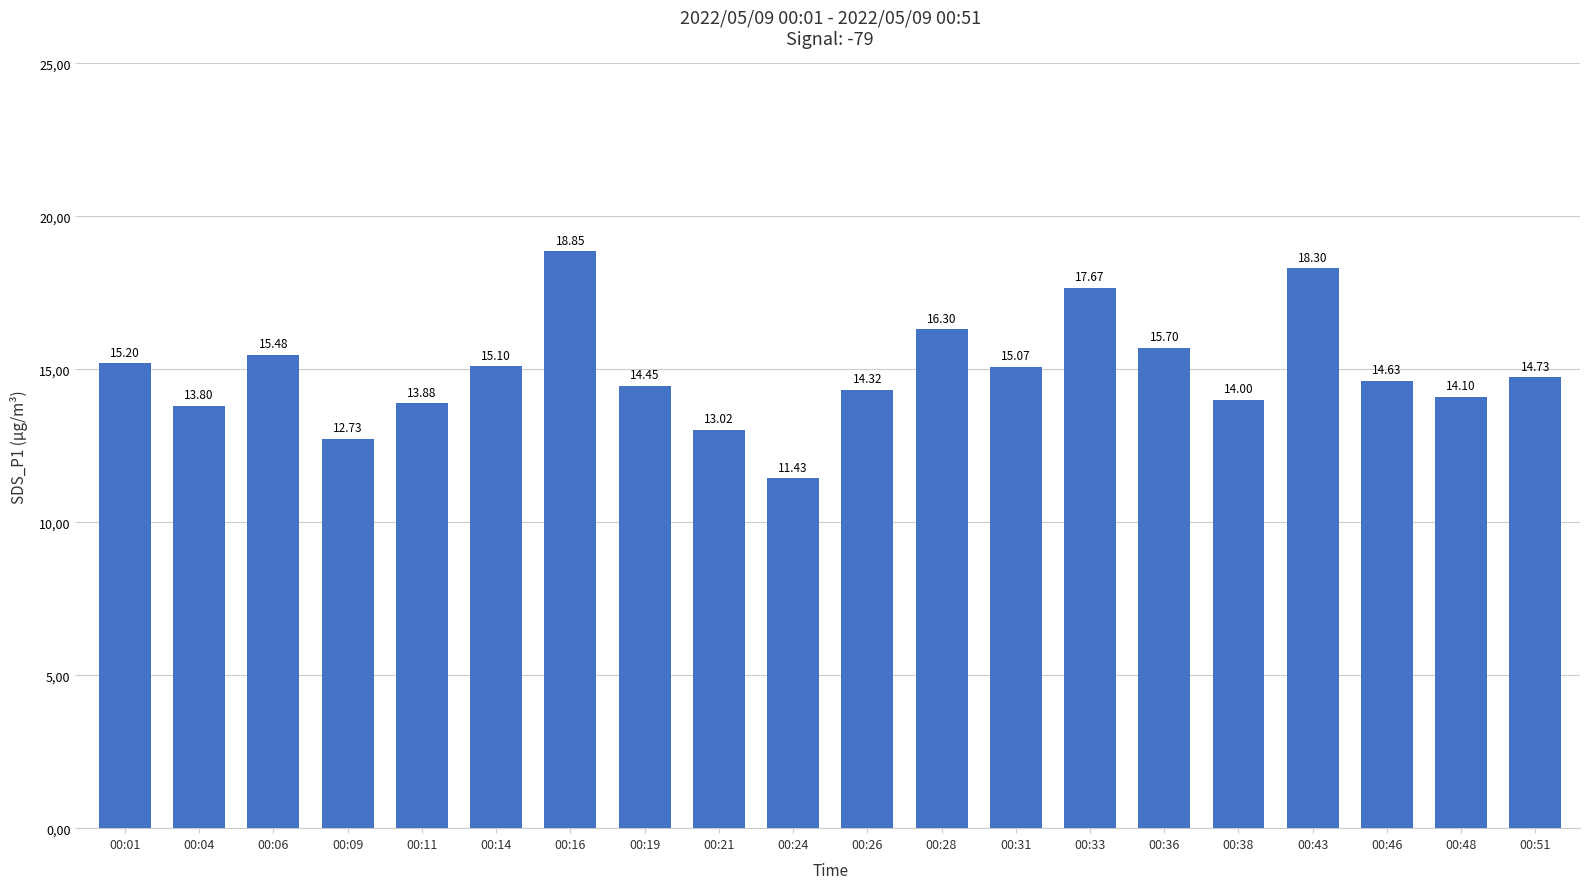

Where is the data nearest to the value 15?

00:31